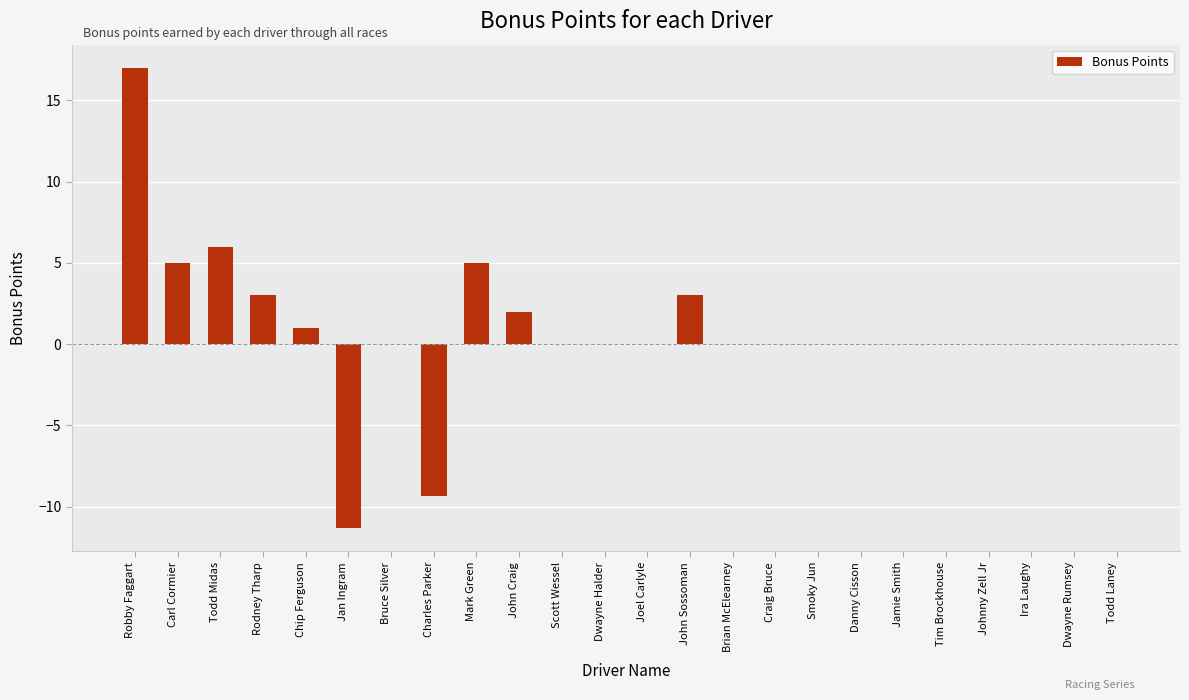

Reading left to right, extract all data points from this chart.

Robby Faggart=17.0	Carl Cormier=5.0	Todd Midas=6.0	Rodney Tharp=3.0	Chip Ferguson=1.0	Jan Ingram=-11.3	Bruce Silver=0.0	Charles Parker=-9.3	Mark Green=5.0	John Craig=2.0	Scott Wessel=0.0	Dwayne Halder=0.0	Joel Carlyle=0.0	John Sossoman=3.0	Brian McElearney=0.0	Craig Bruce=0.0	Smoky Jun=0.0	Danny Cisson=0.0	Jamie Smith=0.0	Tim Brockhouse=0.0	Johnny Zell Jr=0.0	Ira Laughy=0.0	Dwayne Rumsey=0.0	Todd Laney=0.0